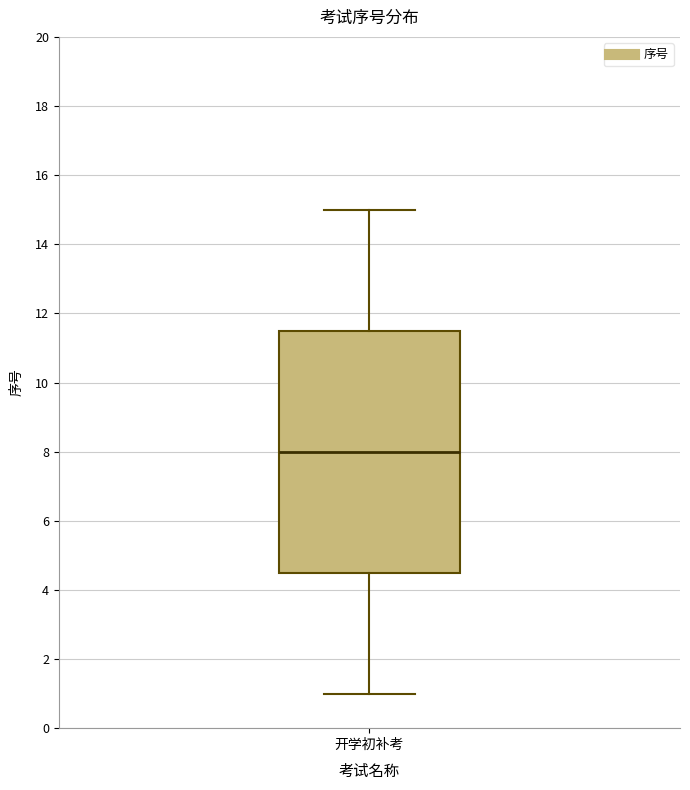

Where does the upper whisker of the box for 开学初补考 end on the y-axis? The values are not printed on the chart, so give them approximately, as read against the axis.

15.0